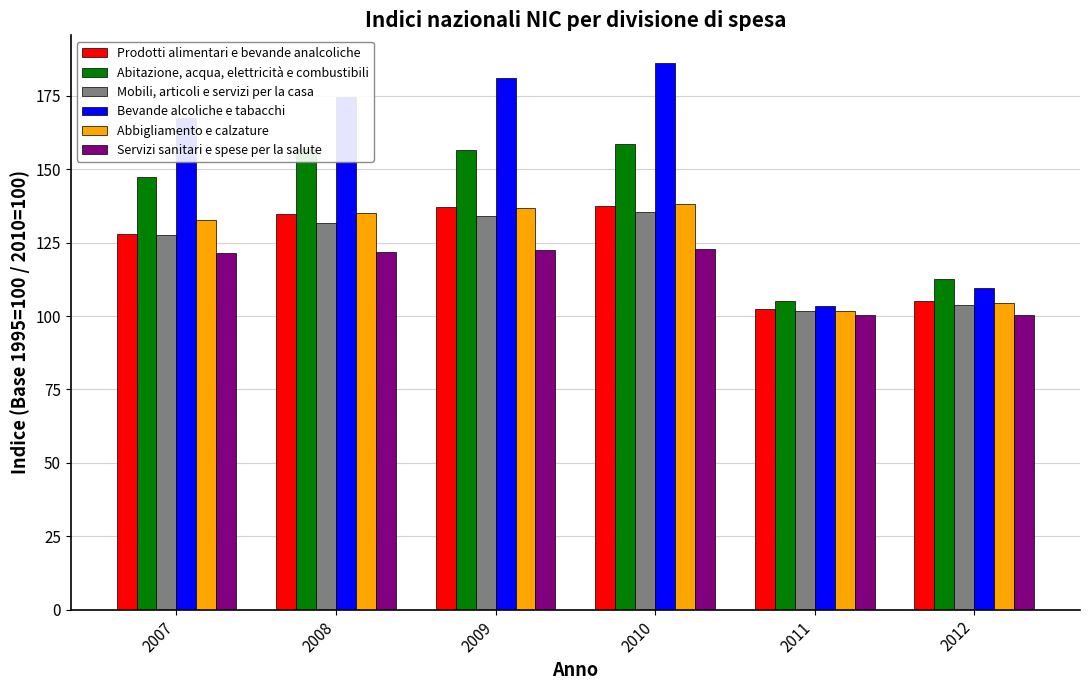

Which series has the widest spread of values?

Bevande alcoliche e tabacchi